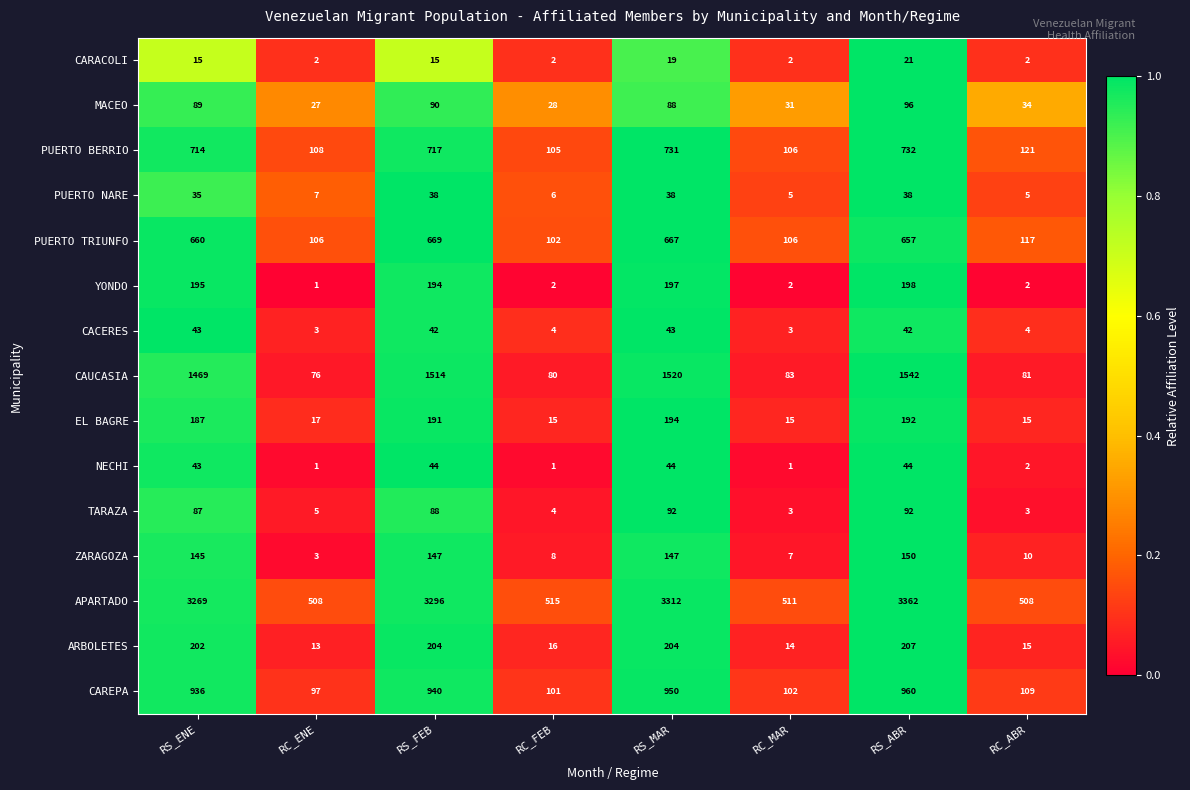

Which label corresponds to the largest value in the chart?

RS_ABR